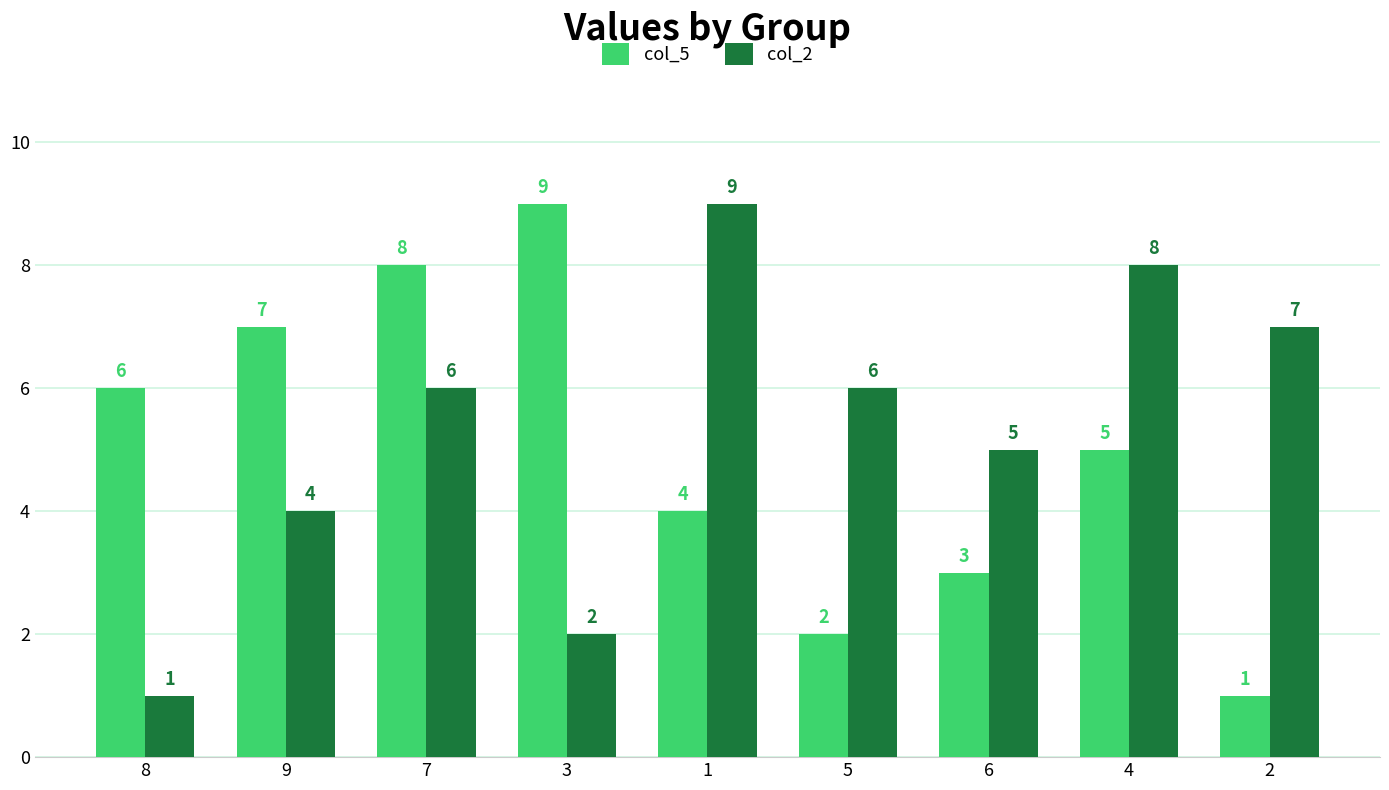

Reading right to left, what are all the values shown in this chart?

col_5: 2=1	4=5	6=3	5=2	1=4	3=9	7=8	9=7	8=6
col_2: 2=7	4=8	6=5	5=6	1=9	3=2	7=6	9=4	8=1